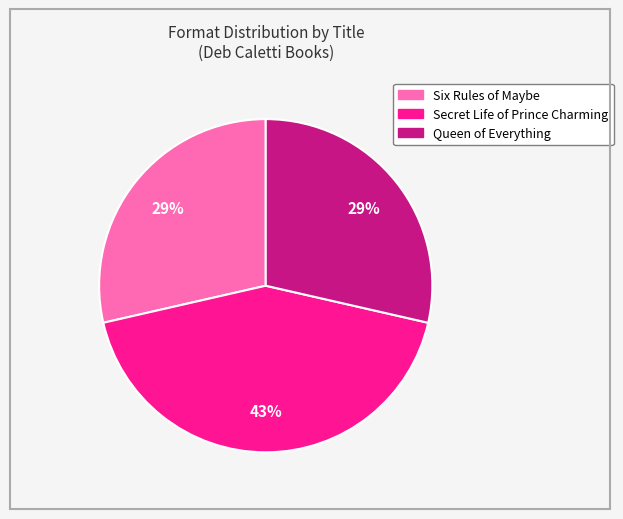

What is the largest slice in the pie chart?

Secret Life of Prince Charming